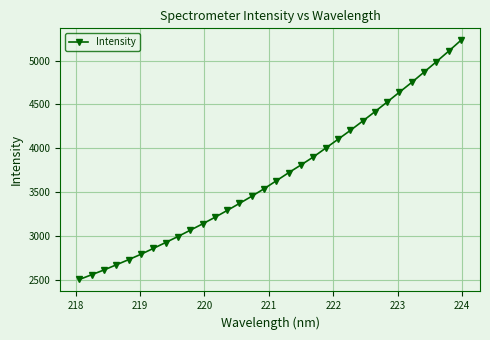

What is the greatest value displayed?

5231.0